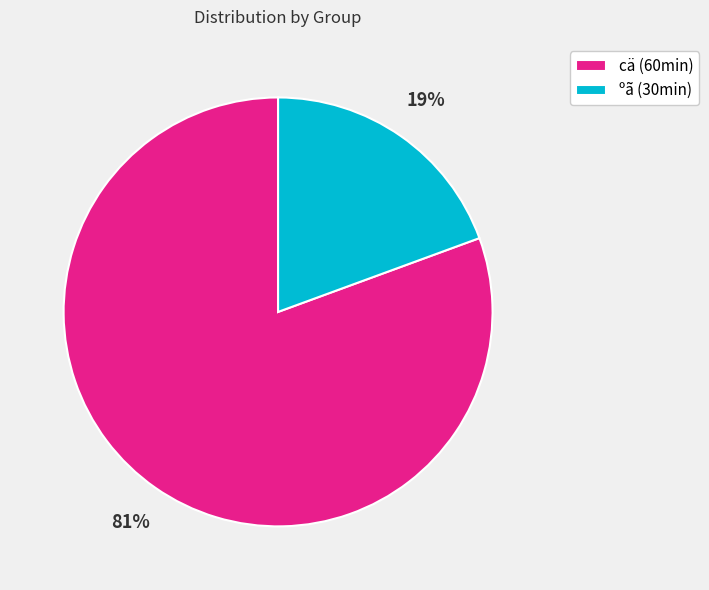

Is it true that ºã (30min) is 10% of the pie?

False